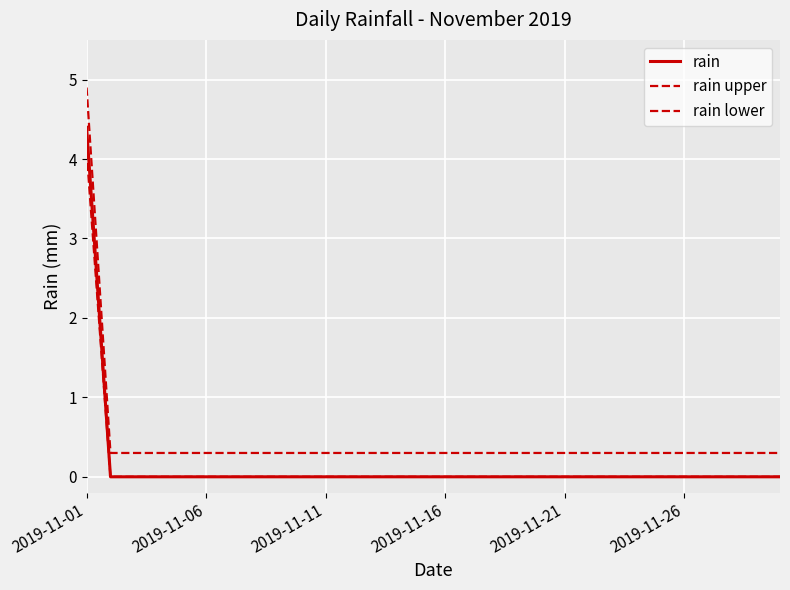

Reading left to right, extract all data points from this chart.

rain: 4.4	0.0	0.0	0.0	0.0	0.0	0.0	0.0	0.0	0.0	0.0	0.0	0.0	0.0	0.0	0.0	0.0	0.0	0.0	0.0	0.0	0.0	0.0	0.0	0.0	0.0	0.0	0.0	0.0	0.0
rain upper: 4.9	0.3	0.3	0.3	0.3	0.3	0.3	0.3	0.3	0.3	0.3	0.3	0.3	0.3	0.3	0.3	0.3	0.3	0.3	0.3	0.3	0.3	0.3	0.3	0.3	0.3	0.3	0.3	0.3	0.3
rain lower: 4.1	0.0	0.0	0.0	0.0	0.0	0.0	0.0	0.0	0.0	0.0	0.0	0.0	0.0	0.0	0.0	0.0	0.0	0.0	0.0	0.0	0.0	0.0	0.0	0.0	0.0	0.0	0.0	0.0	0.0